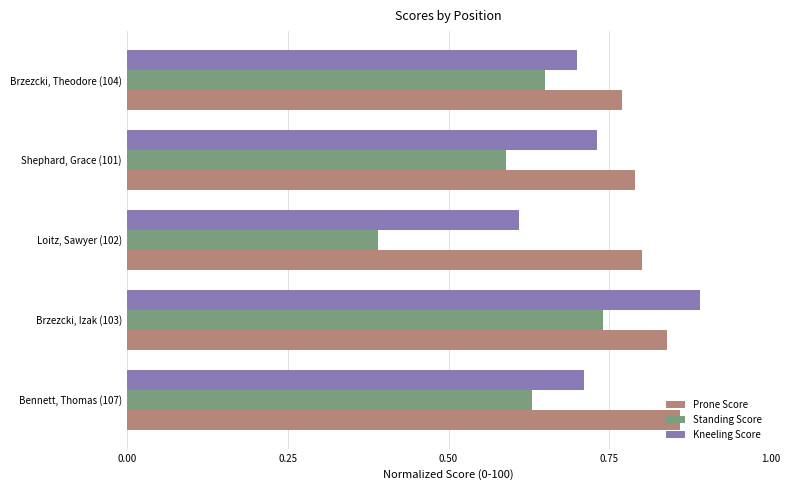

Which label corresponds to the largest value in the chart?

Brzezcki, Izak (103)